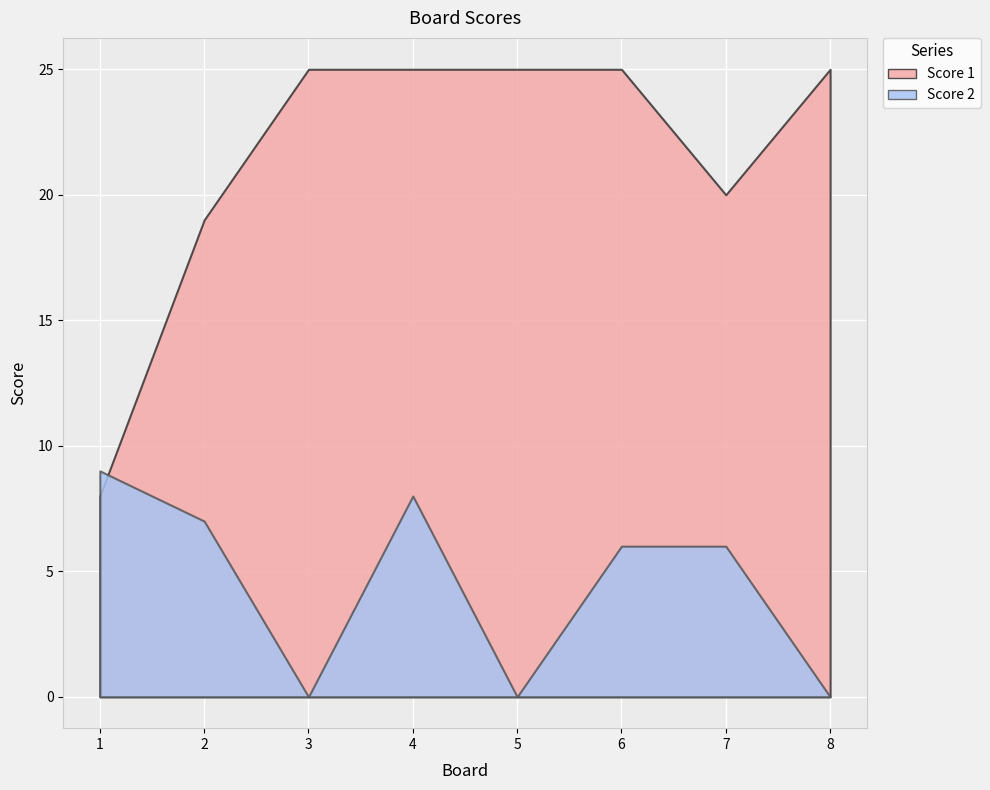

How many positive values does the Score 2 series have?

5